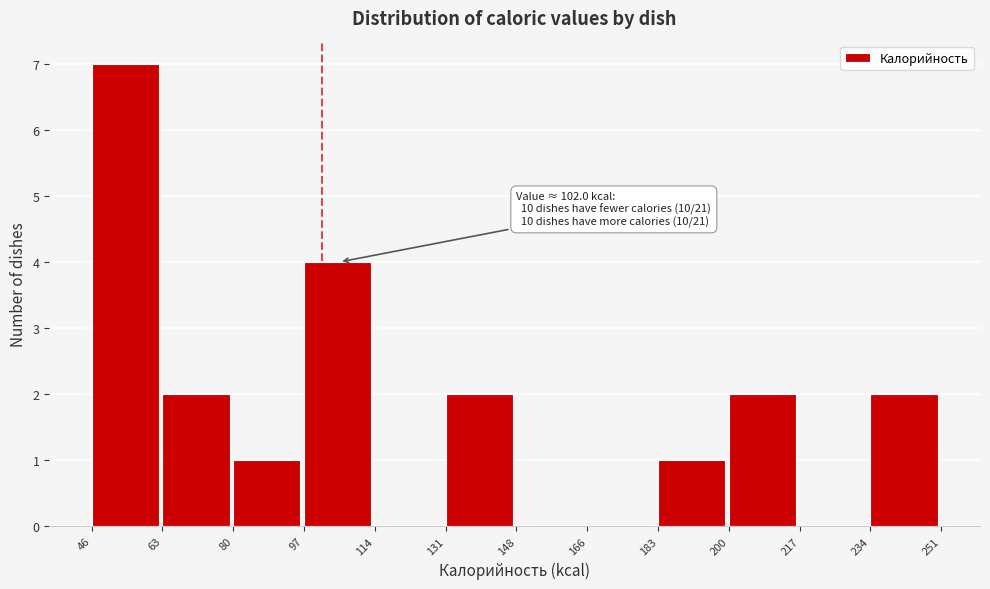

Which range on the x-axis has the tallest bar?

46 to 63